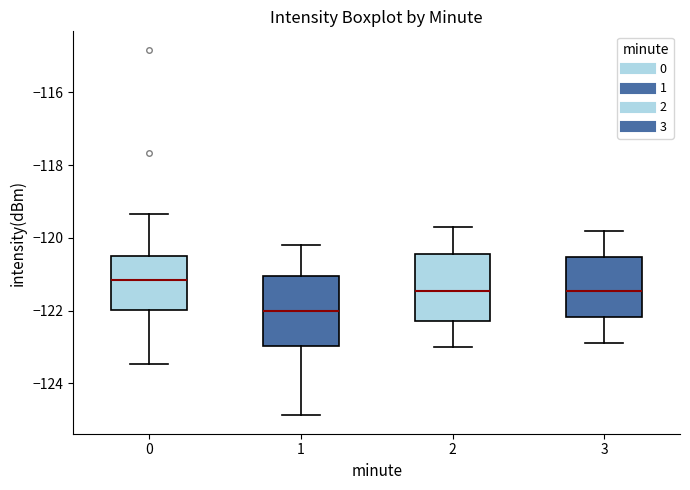

Reading left to right, read every box against the y-axis: the position of its median line, the range the box covers, and the ends of its whiskers. The values are not printed on the chart, so give them approximately, as read against the axis.

0: median -121.2, box -122.0 to -120.4, whiskers -123.4 to -119.4
1: median -122.0, box -123.0 to -121.0, whiskers -124.8 to -120.2
2: median -121.4, box -122.2 to -120.4, whiskers -123.0 to -119.6
3: median -121.4, box -122.2 to -120.6, whiskers -122.8 to -119.8